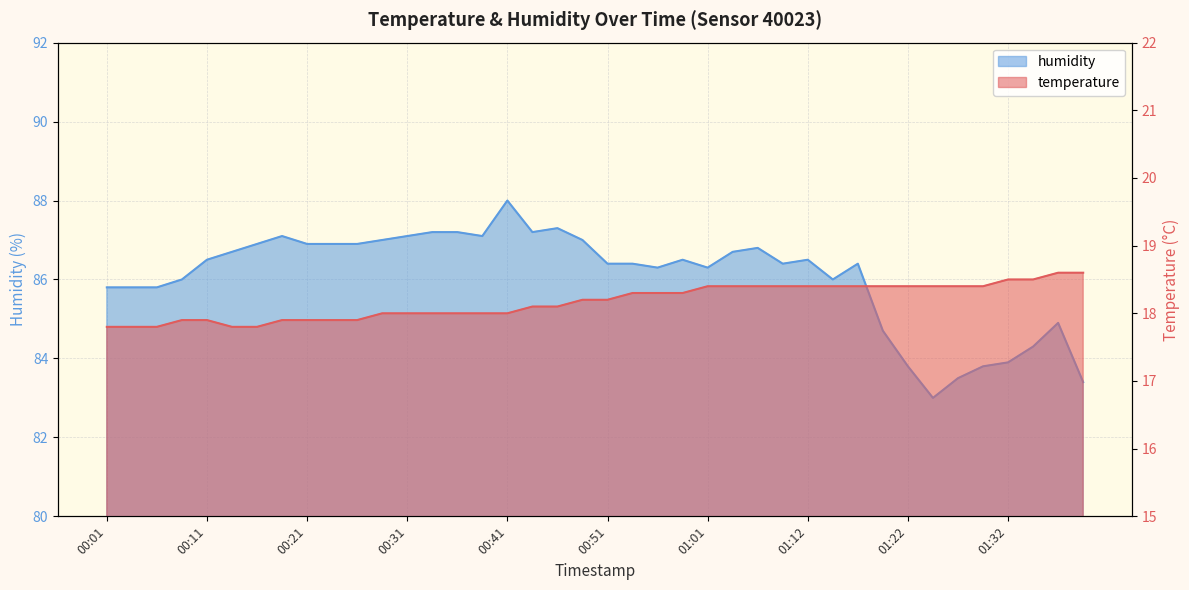

Which category has the lowest value in the humidity series?

01:25